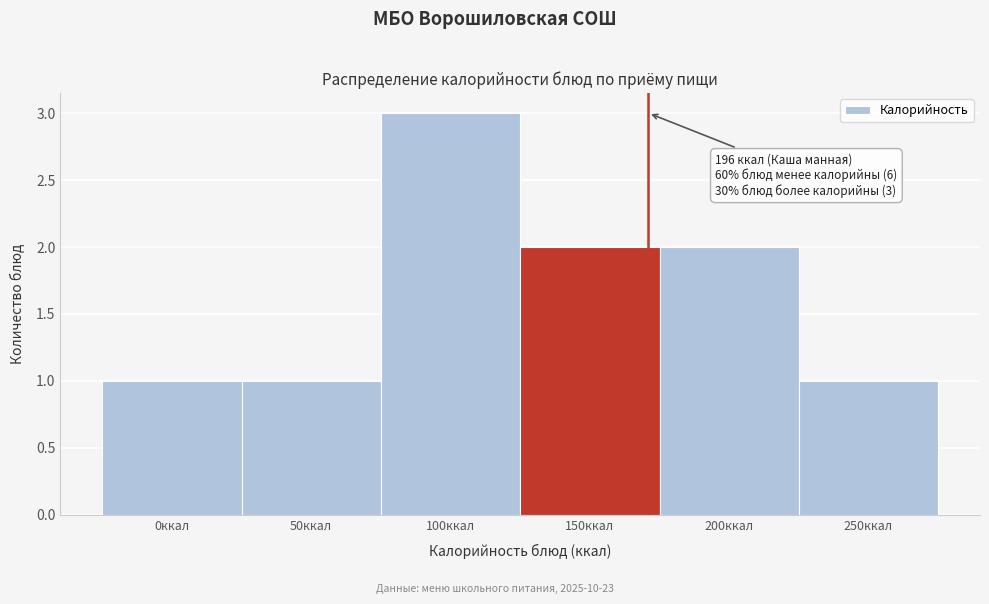

Reading left to right, transcribe all the data shown in this chart.

0ккал=1	50ккал=1	100ккал=3	150ккал=2	200ккал=2	250ккал=1